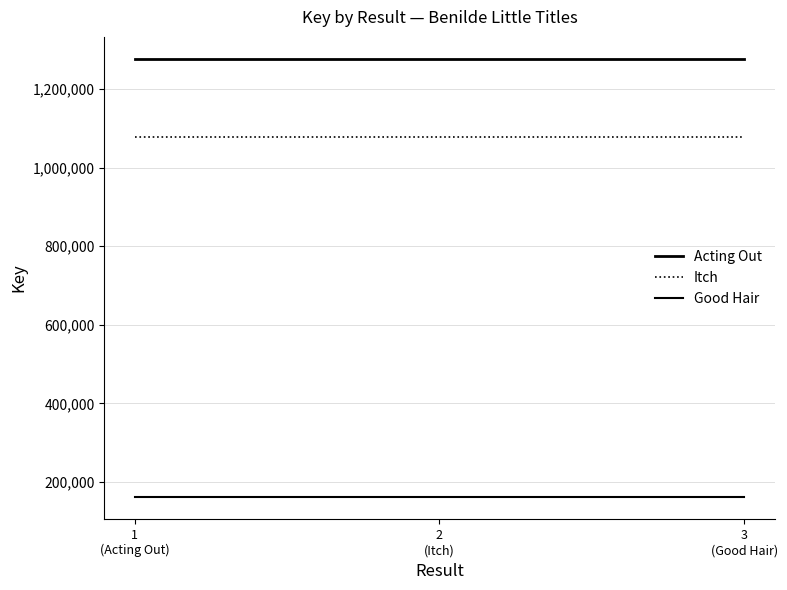

Between 1
(Acting Out) and 2
(Itch), which series saw the biggest shift?

Acting Out